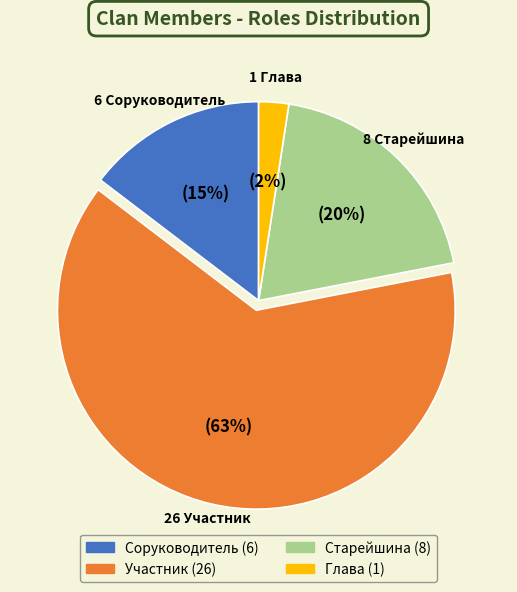

Which category has the smallest portion of the pie?

Глава